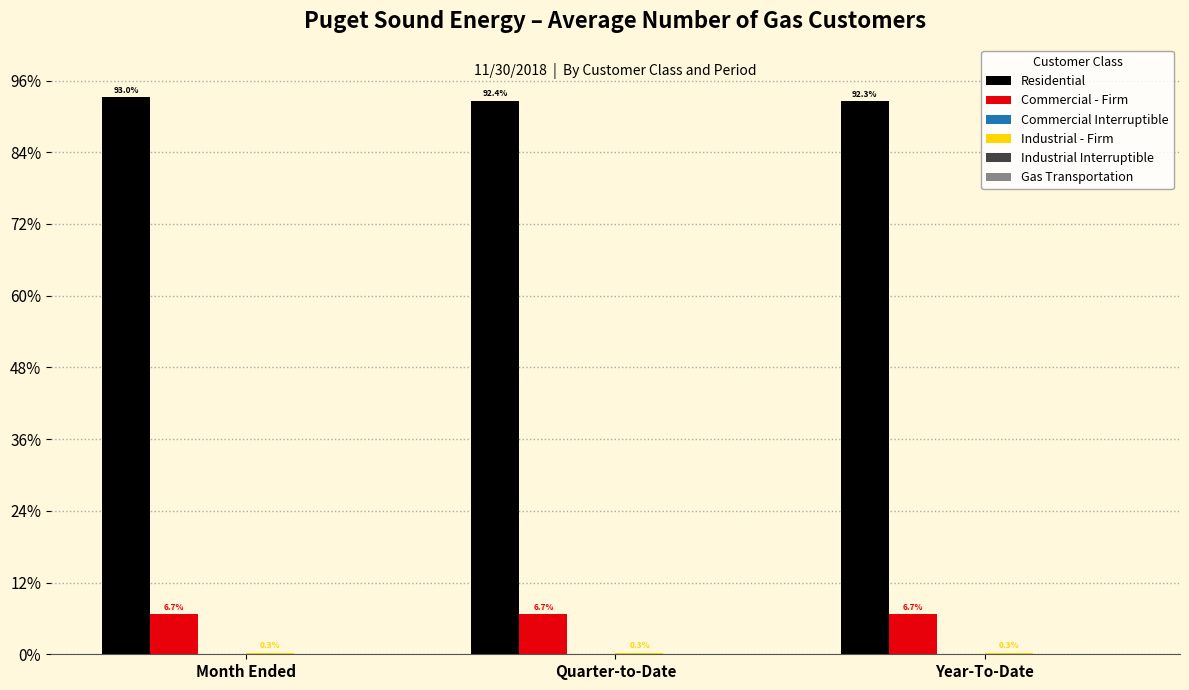

Are the bars horizontal?

No